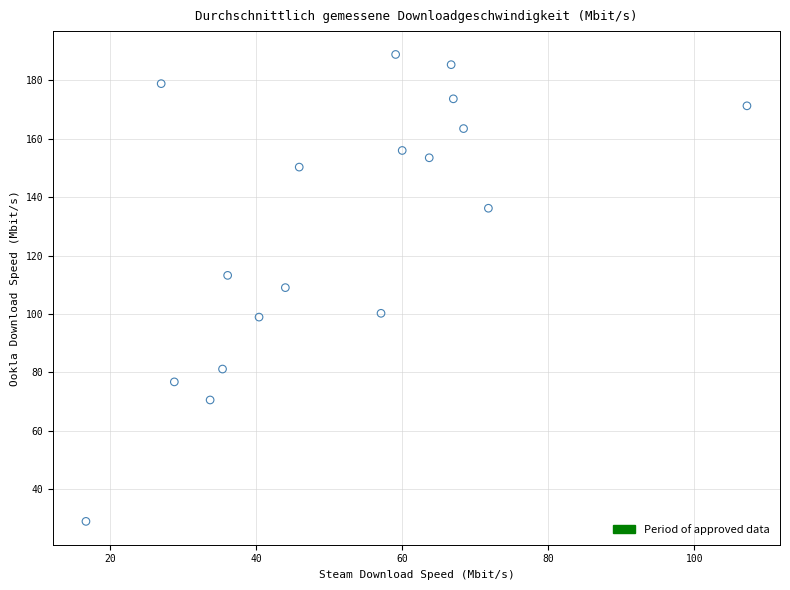

What is the range of X values (max minus min)?

90.5